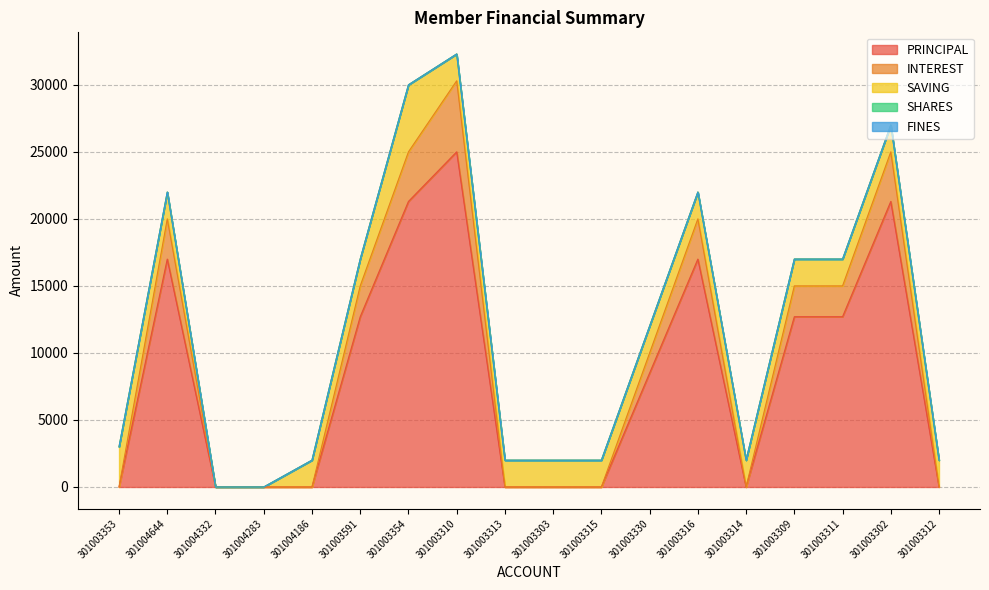

Which series has the largest total across all categories?

PRINCIPAL